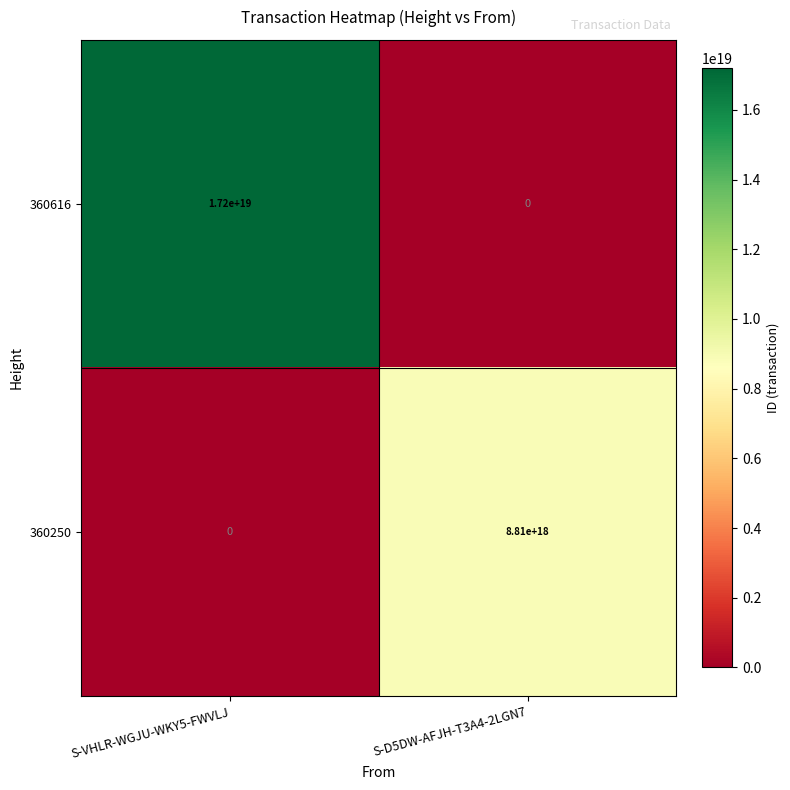

Between S-VHLR-WGJU-WKY5-FWVLJ and S-D5DW-AFJH-T3A4-2LGN7, which series saw the biggest shift?

360616